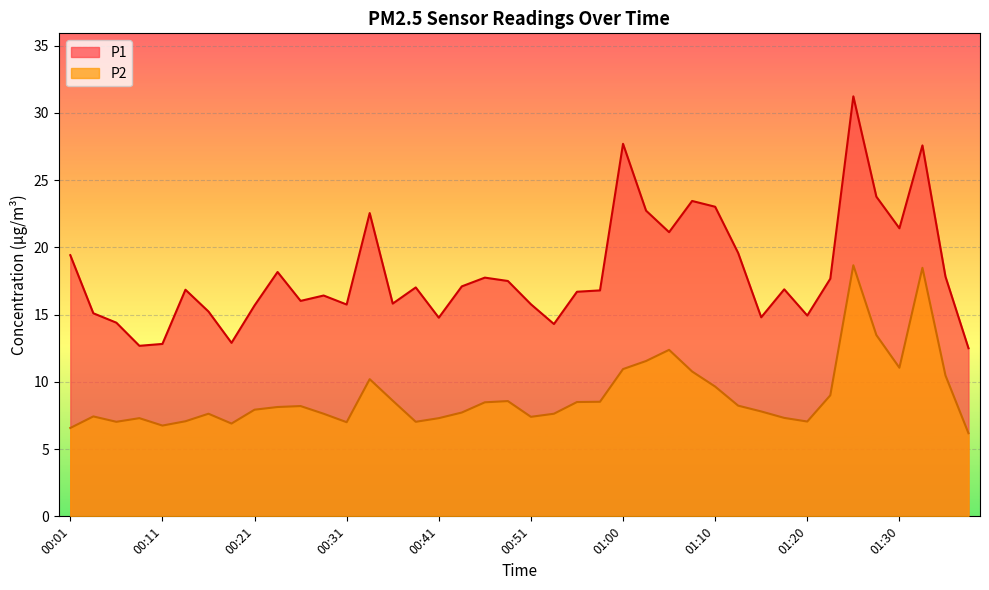

What are all the series names shown in the legend?

P1, P2